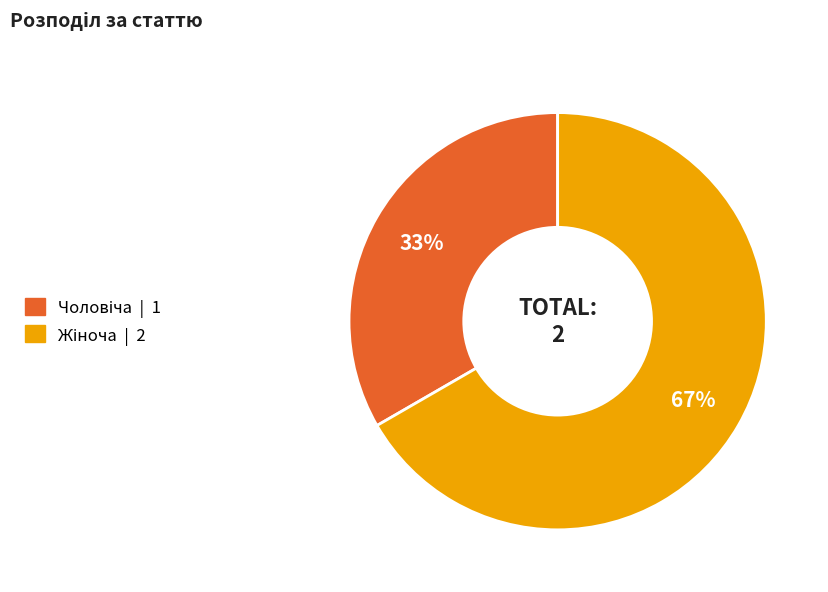

Does any single category account for the majority?

Yes